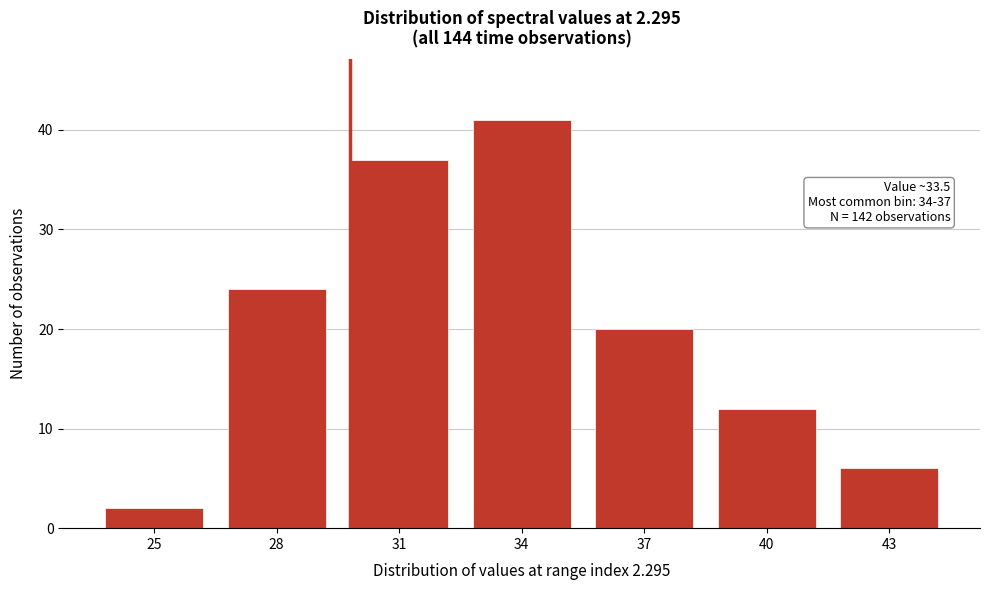

Reading left to right, list all the values displayed in this chart.

2	24	37	41	20	12	6